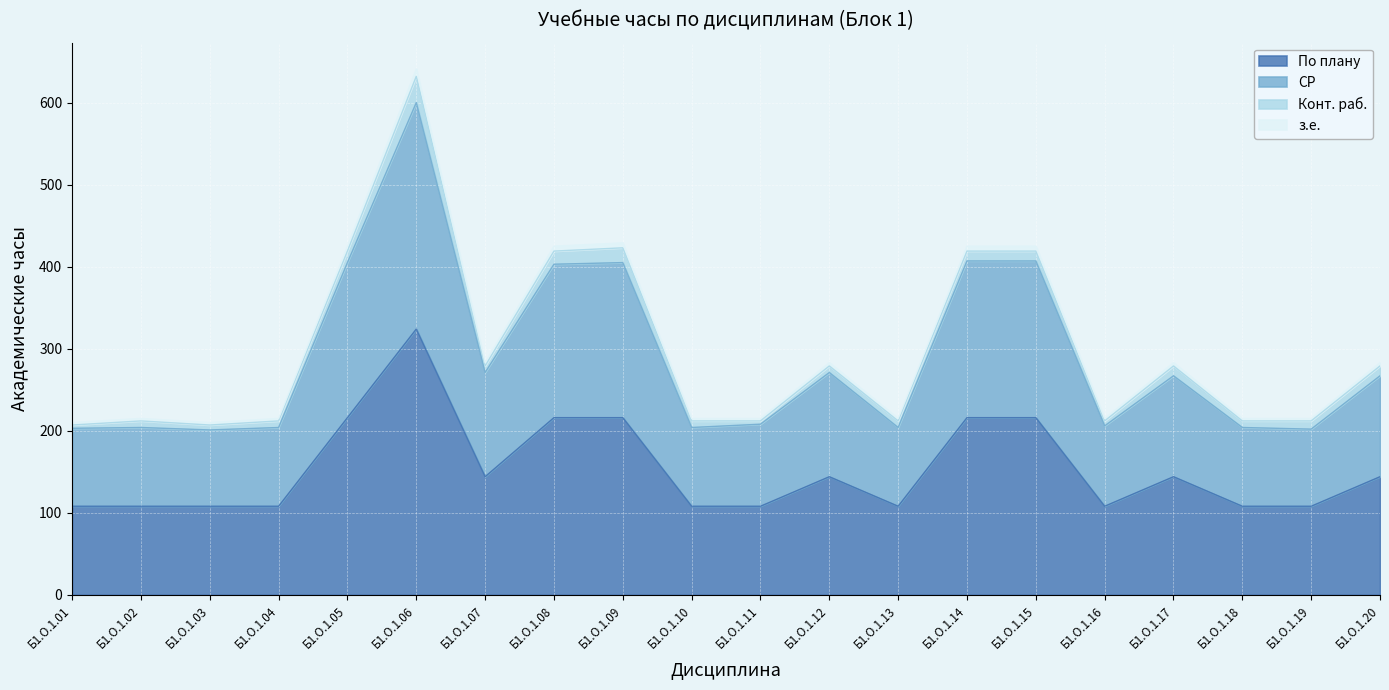

At which label does По плану reach its peak?

Б1.О.1.06